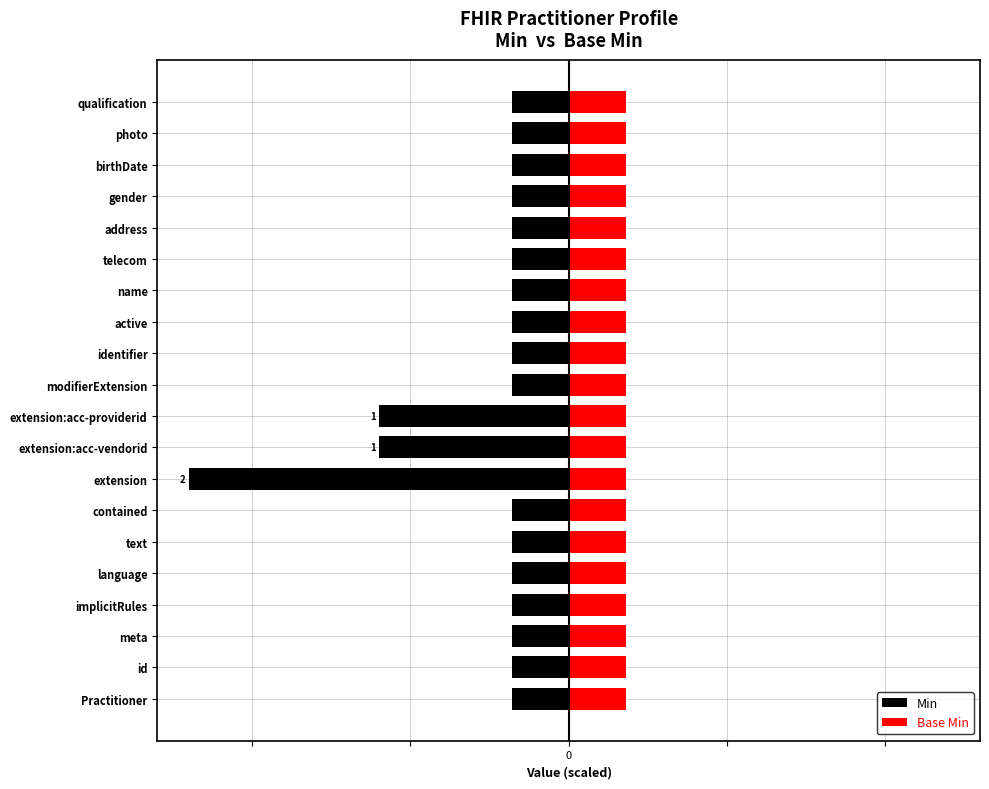

How many categories are shown in the chart?

20